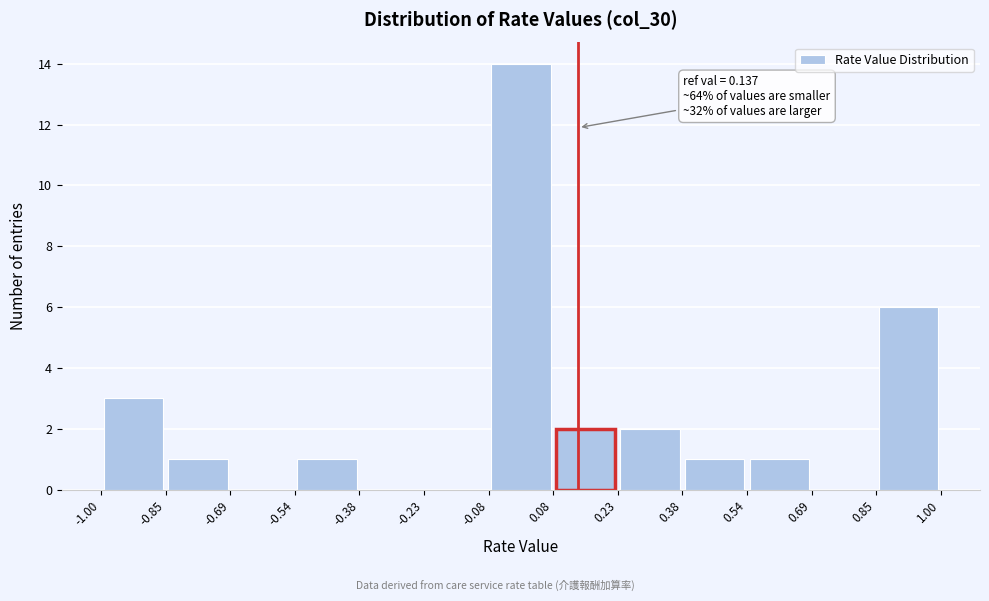

Which range on the x-axis has the tallest bar?

-0.08 to 0.08